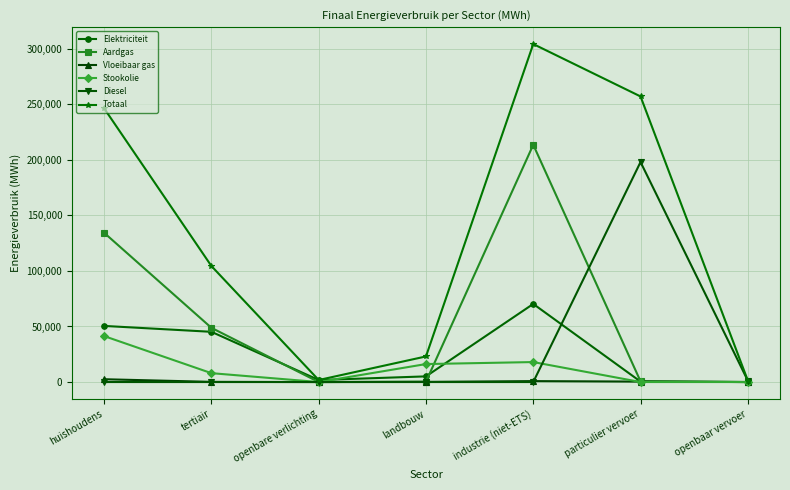

Which series has the widest spread of values?

Totaal